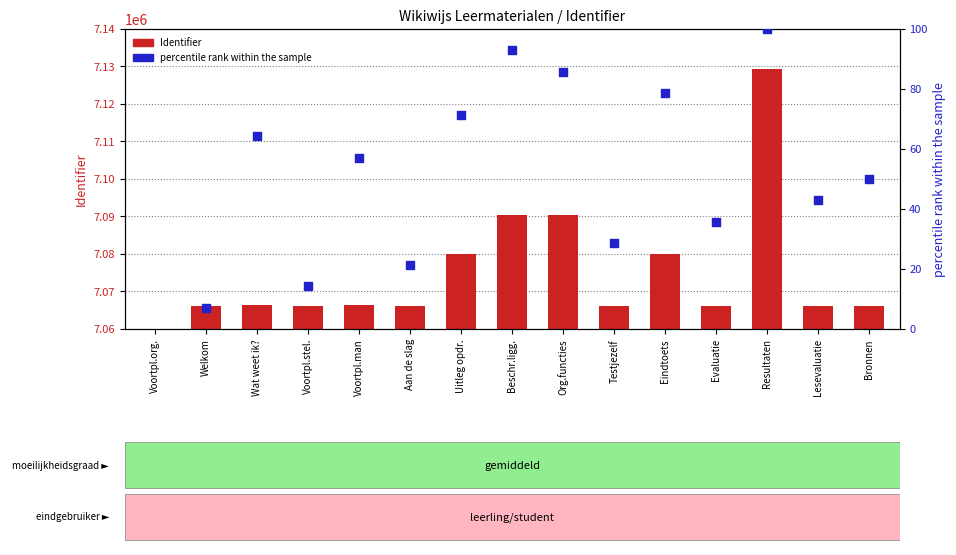

What is the change in value from Org.functies to Bronnen?

-24364